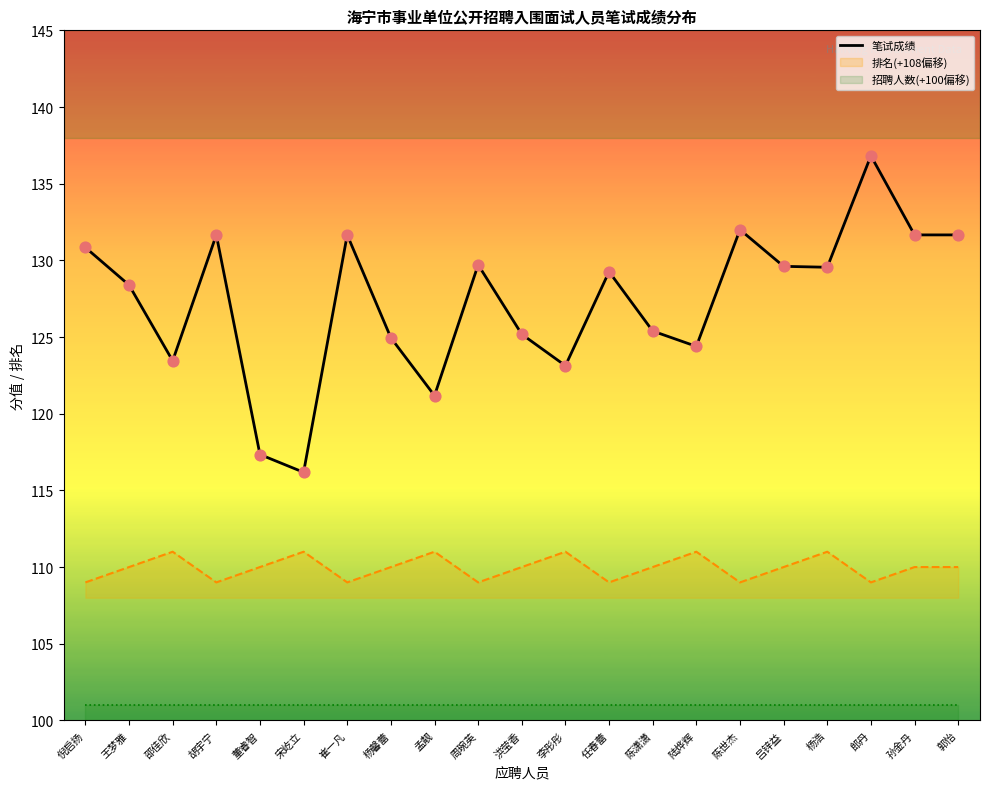

What is the change in value from 李彤彤 to 吕锌益?

+6.5